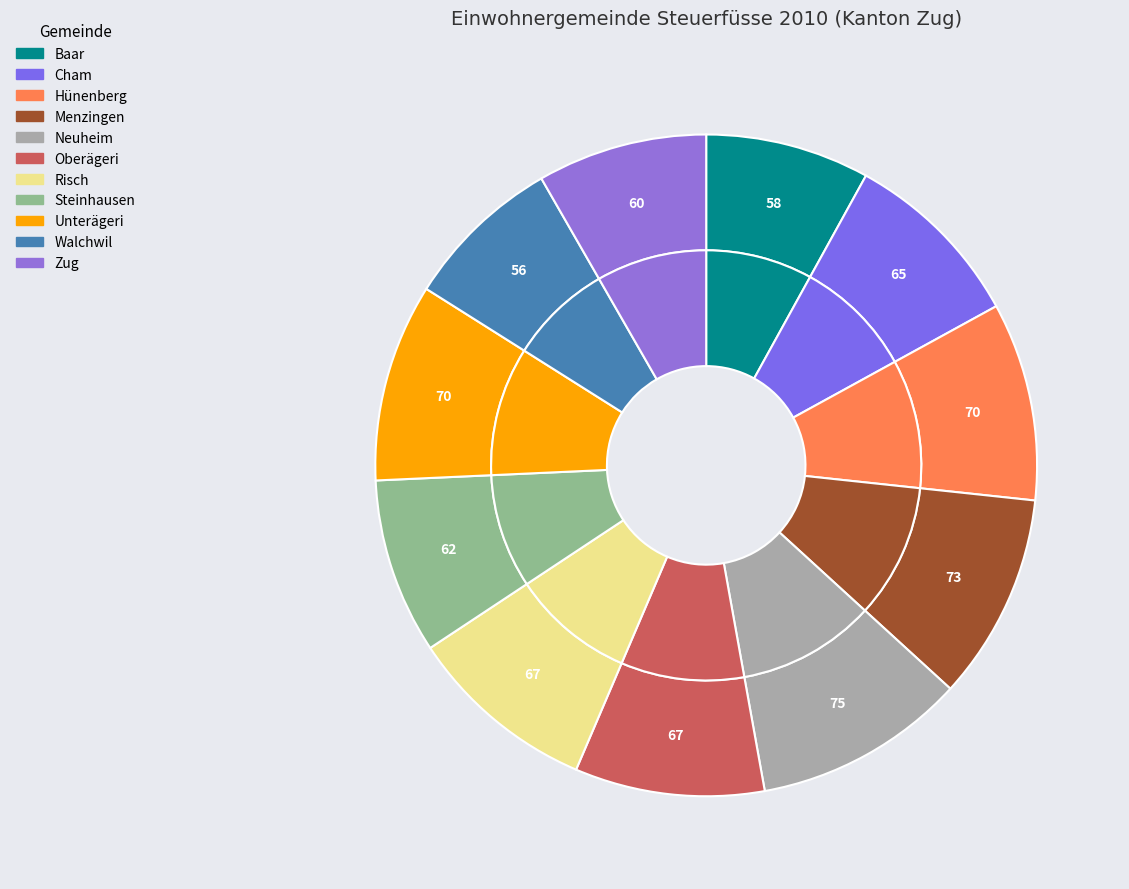

True or false: Baar accounts for 8% of the total.

True